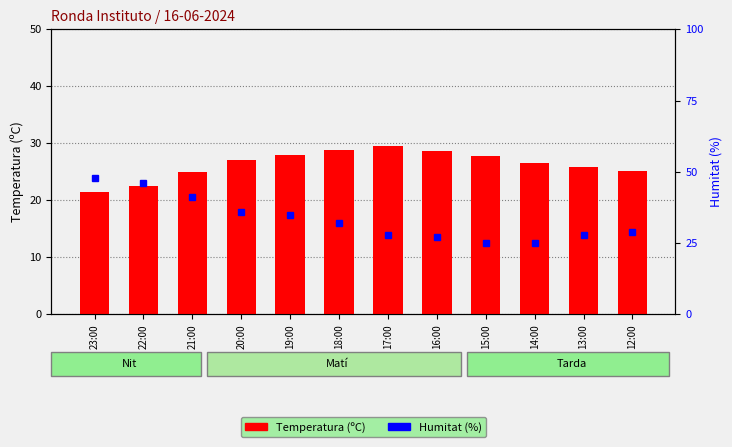

True or false: Temperatura (ºC) has a value of 38.6 at 15:00.

False